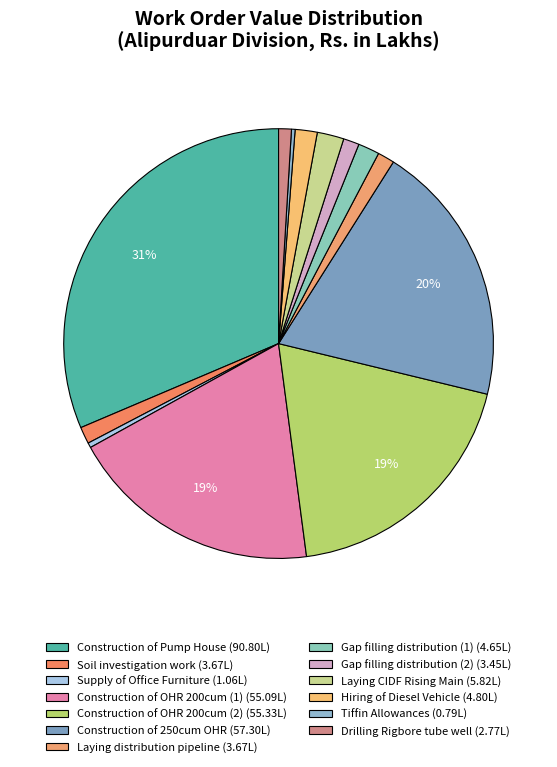

Is the sum of Supply of Office Furniture and Hiring of Diesel Vehicle greater than half?

No